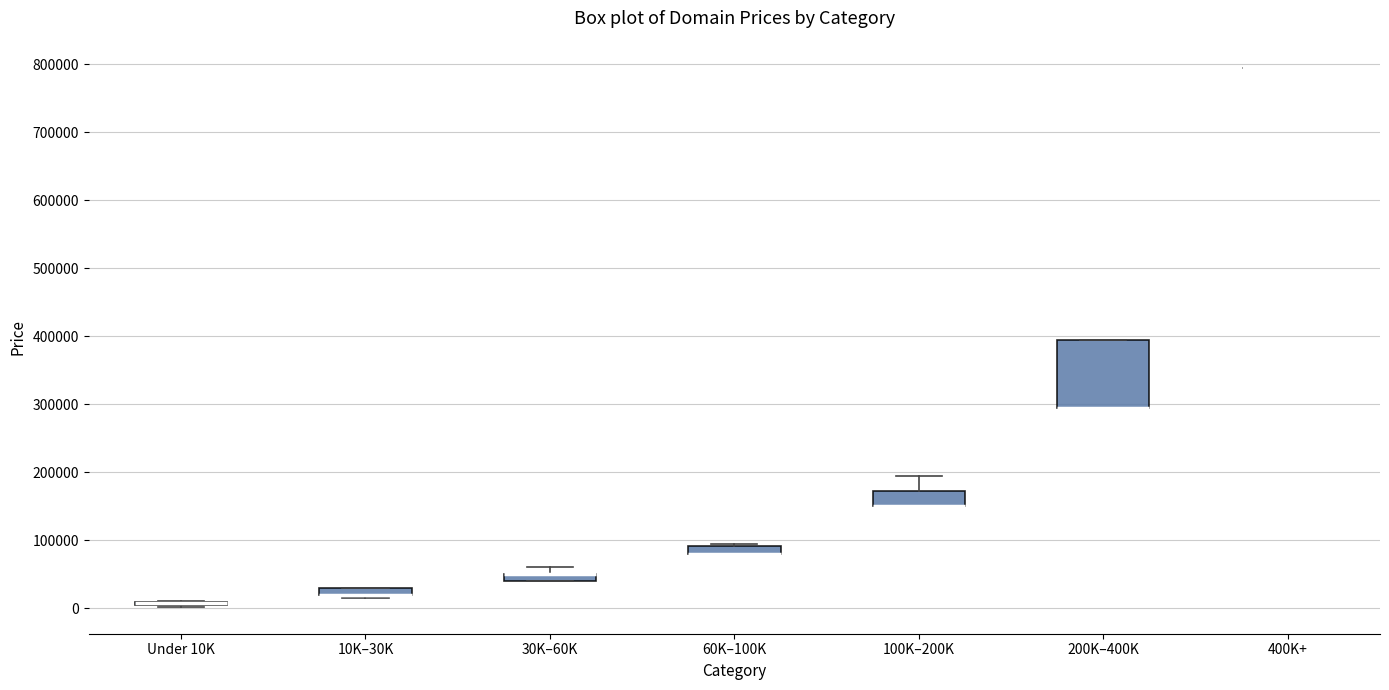

Where is the lower edge of the box for 200K–400K on the y-axis? The values are not printed on the chart, so give them approximately, as read against the axis.

290000